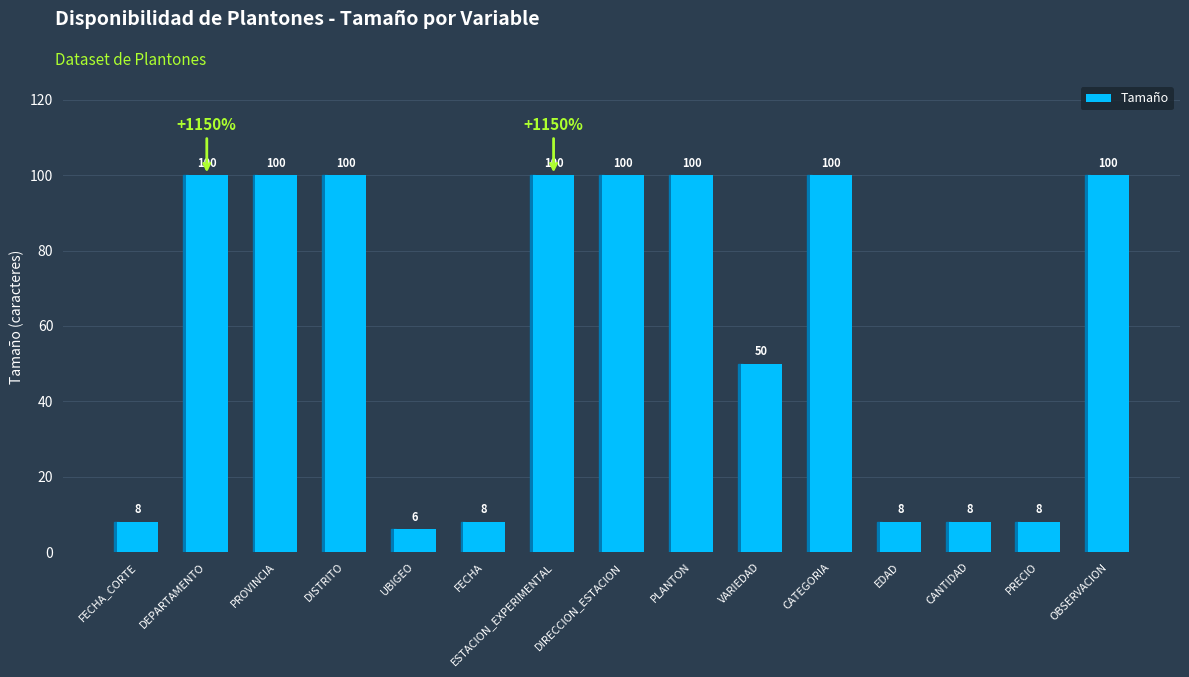

What is the average value?

60